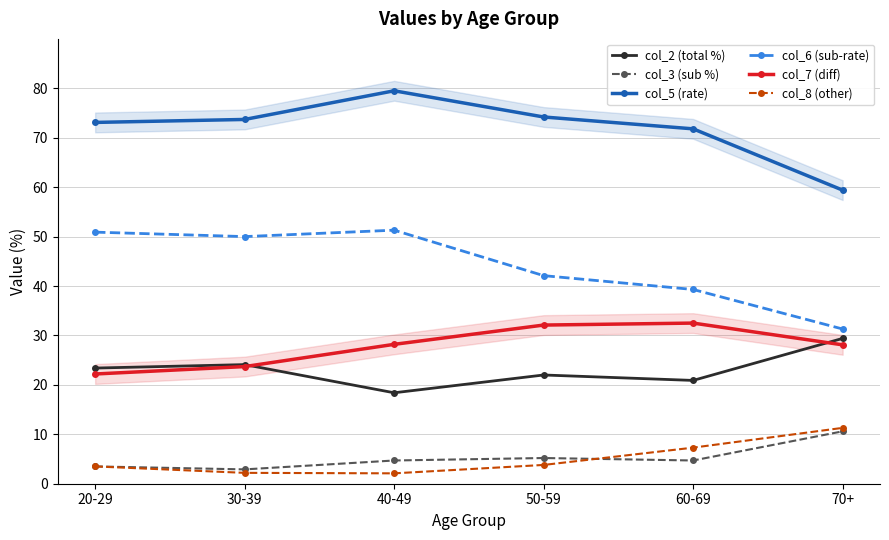

What is the maximum value for col_6 (sub-rate)?

51.3